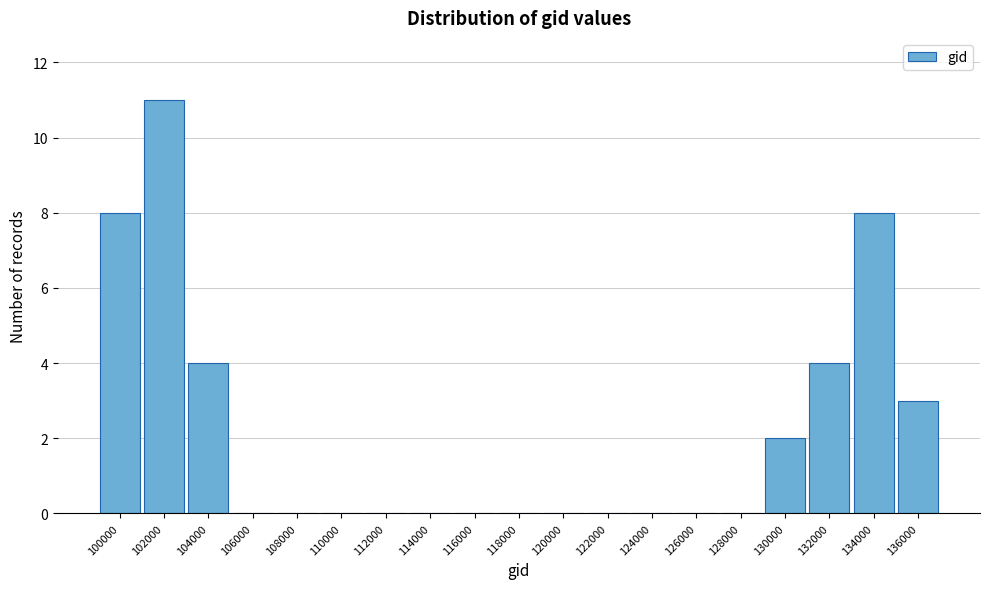

Reading left to right, transcribe all the data shown in this chart.

100000=8	102000=11	104000=4	106000=0	108000=0	110000=0	112000=0	114000=0	116000=0	118000=0	120000=0	122000=0	124000=0	126000=0	128000=0	130000=2	132000=4	134000=8	136000=3